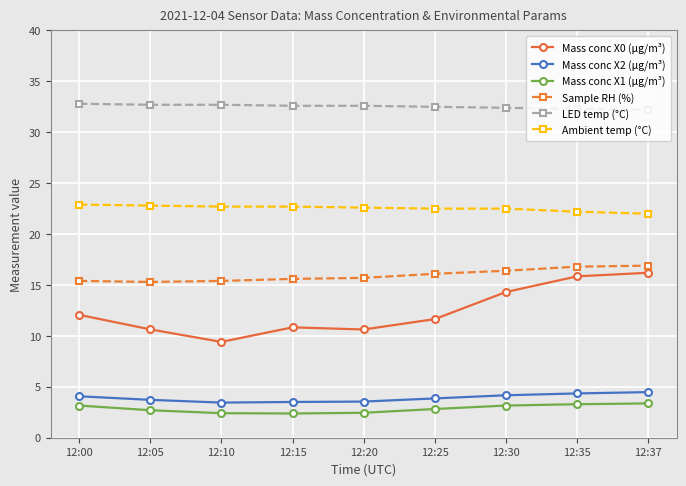

Between 12:05 and 12:37, which series saw the biggest shift?

Mass conc X0 (μg/m³)